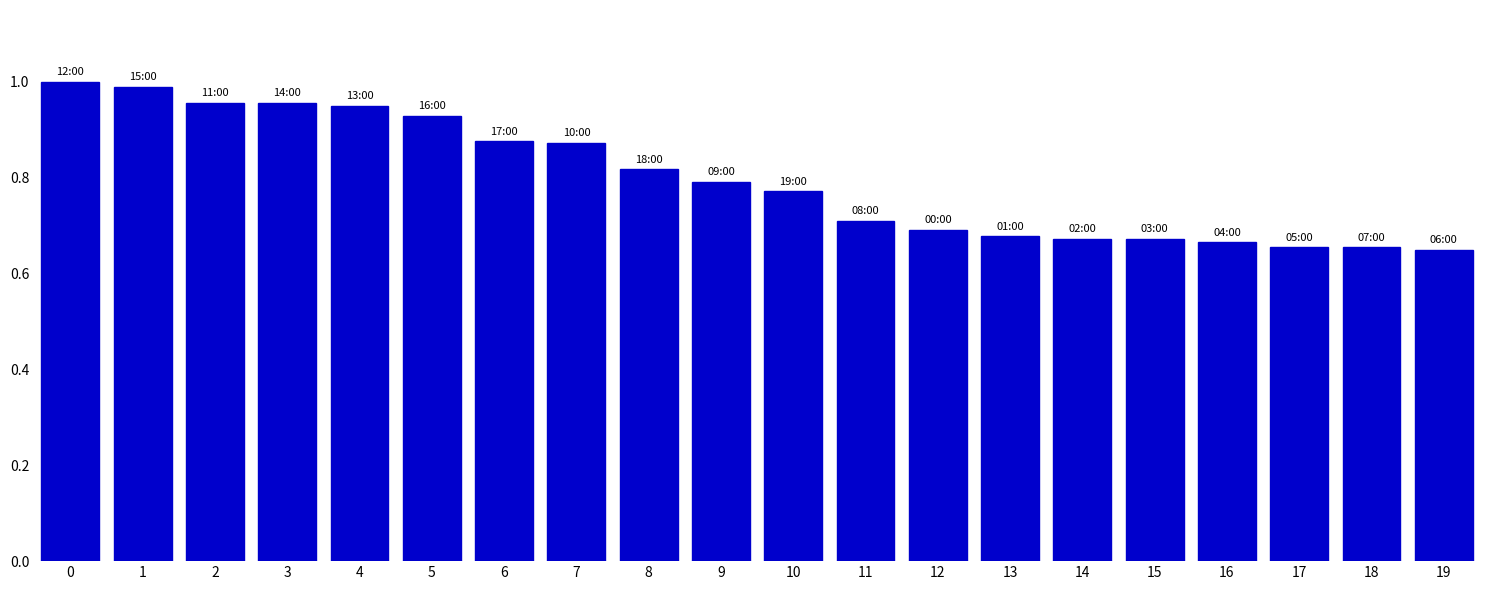

Is it true that the value at 0 is 1.8?

False